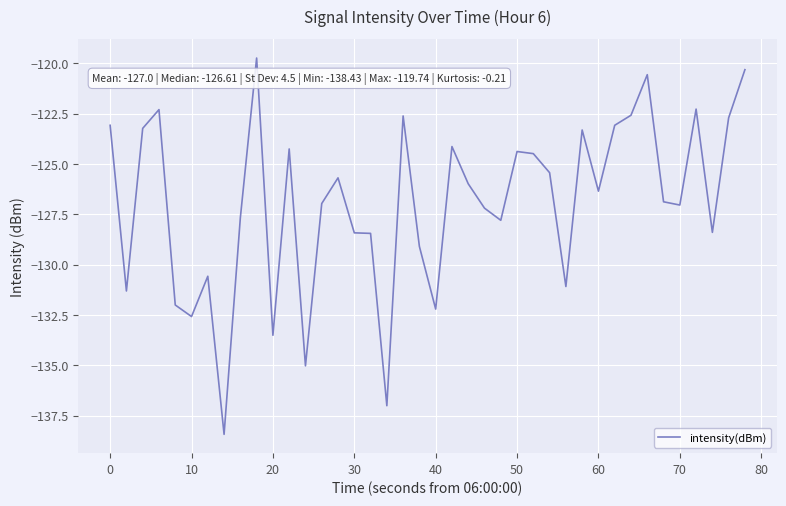

What is the greatest value displayed?

-119.7